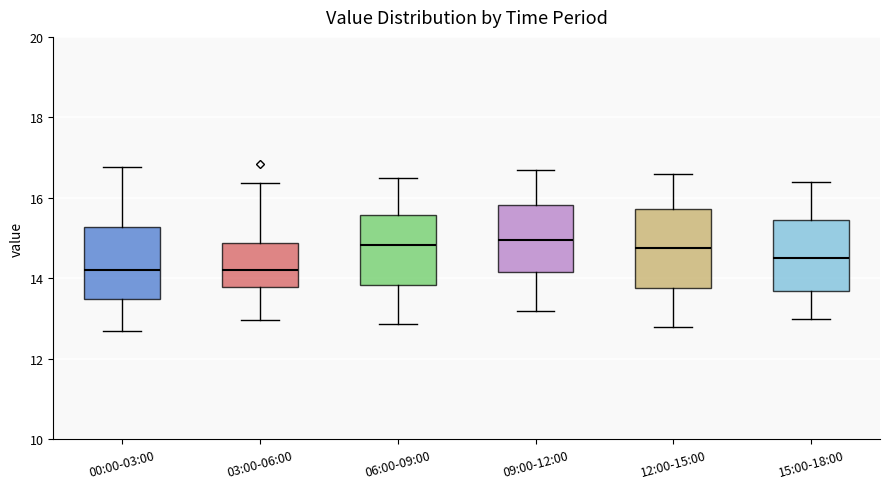

Reading left to right, transcribe this box plot: for each box, give where its median line is, the range the box spans, and where its two whiskers end, as read against the y-axis. The values are not printed on the chart, so give them approximately, as read against the axis.

00:00-03:00: median 14.2, box 13.4 to 15.2, whiskers 12.8 to 16.8
03:00-06:00: median 14.2, box 13.8 to 14.8, whiskers 13.0 to 16.4
06:00-09:00: median 14.8, box 13.8 to 15.6, whiskers 12.8 to 16.6
09:00-12:00: median 15.0, box 14.2 to 15.8, whiskers 13.2 to 16.8
12:00-15:00: median 14.8, box 13.8 to 15.8, whiskers 12.8 to 16.6
15:00-18:00: median 14.6, box 13.6 to 15.4, whiskers 13.0 to 16.4